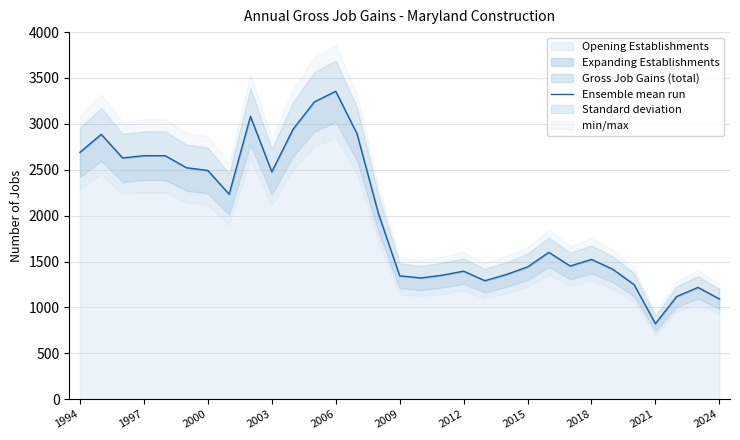

Is it true that Ensemble mean run equals 1441 at 2015?

True